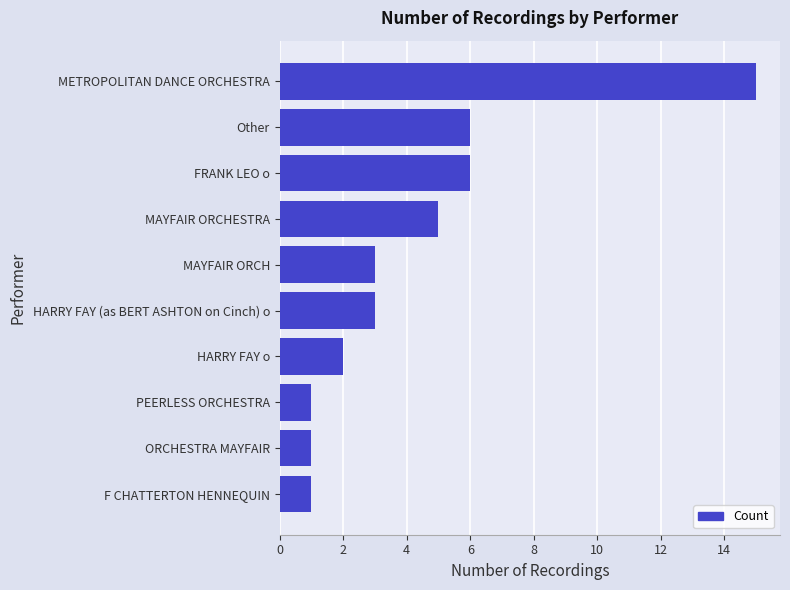

What is the average value?

4